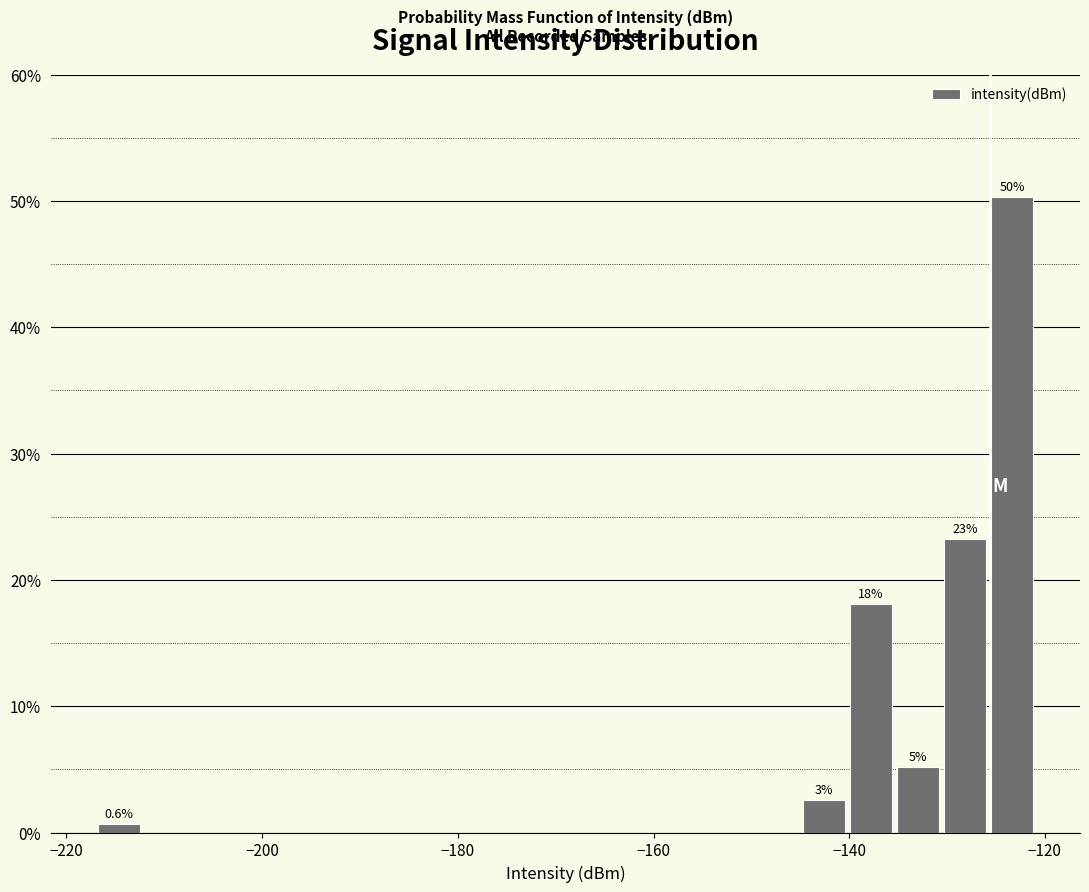

Around what value on the x-axis is the tallest bar? Give the approximate position of its centre, as read against the axis.

-124